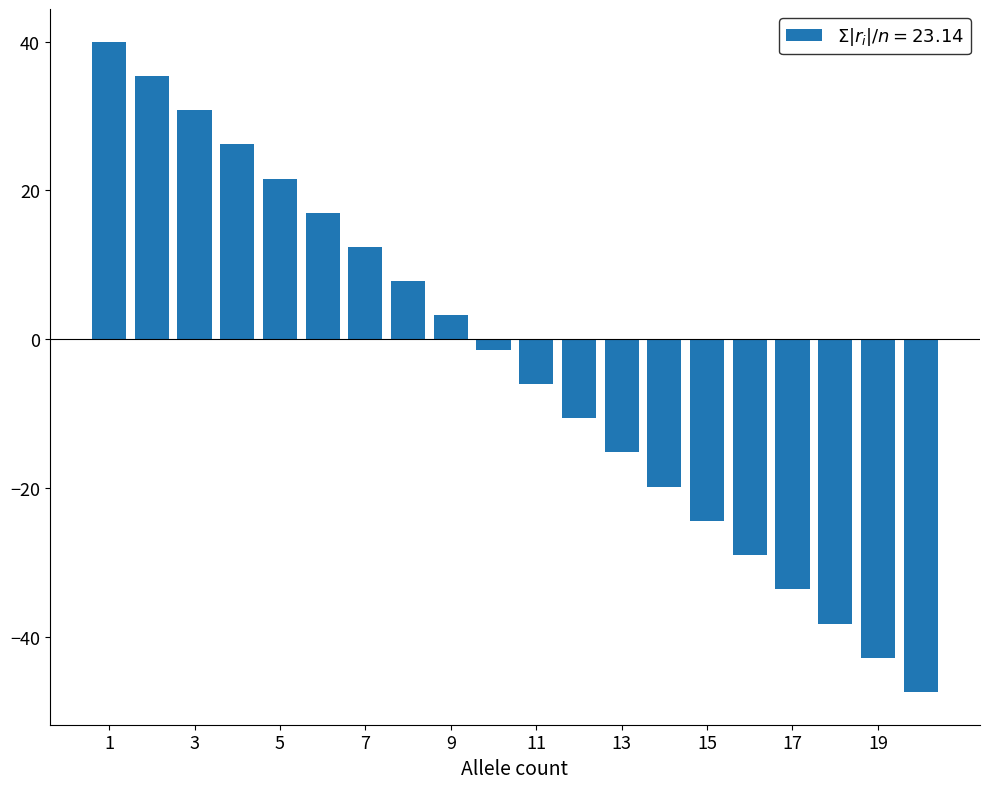

Are the bars horizontal?

No